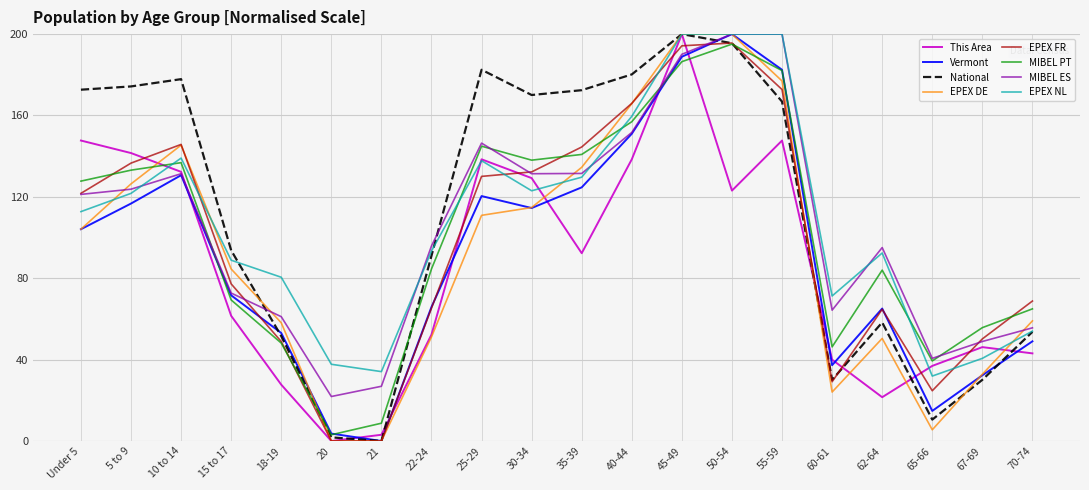

Between 5 to 9 and 67-69, which series saw the biggest shift?

National